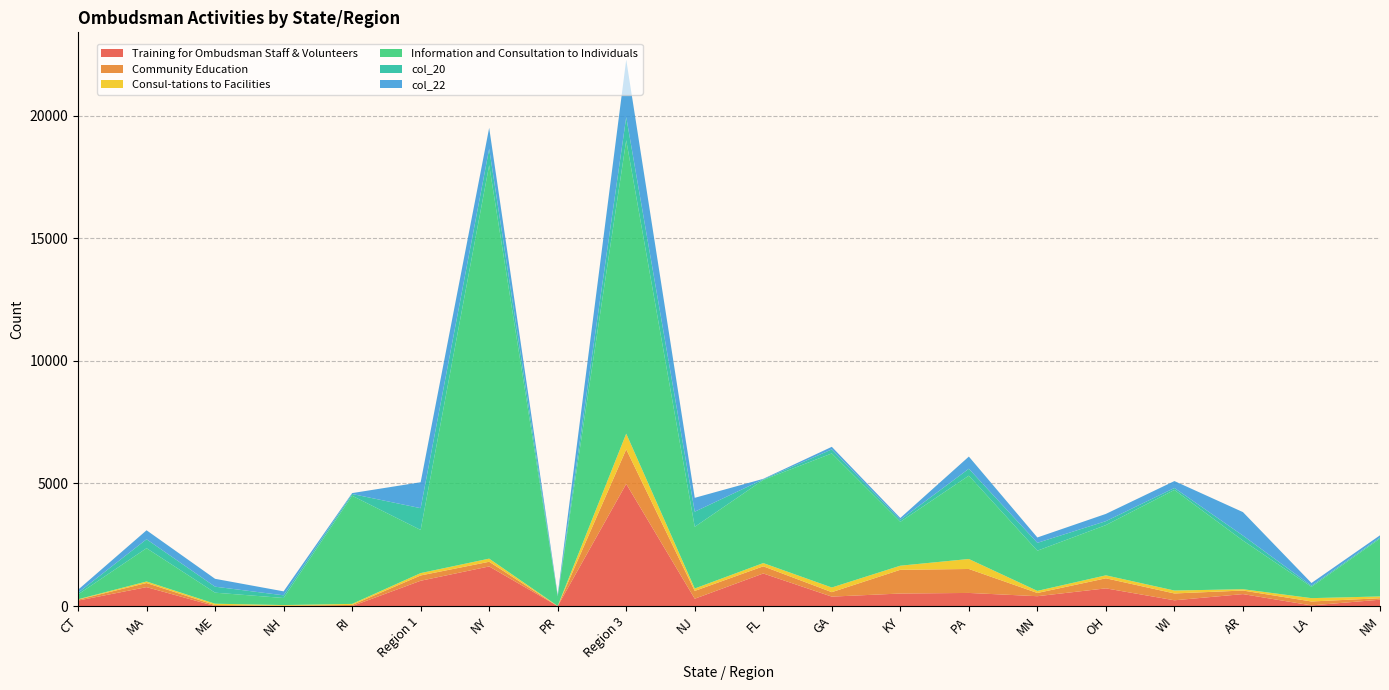

Reading left to right, what are all the values shown in this chart?

Training for Ombudsman Staff & Volunteers: CT=224	MA=773	ME=0	NH=0	RI=0	Region 1=1033	NY=1617	PR=0	Region 3=4982	NJ=300	FL=1330	GA=386	KY=512	PA=536	MN=403	OH=723	WI=236	AR=489	LA=28	NM=260
Community Education: CT=38	MA=167	ME=41	NH=13	RI=47	Region 1=216	NY=190	PR=0	Region 3=1409	NJ=319	FL=292	GA=182	KY=968	PA=977	MN=131	OH=410	WI=279	AR=145	LA=160	NM=60
Consul-tations to Facilities: CT=16	MA=63	ME=55	NH=29	RI=42	Region 1=96	NY=128	PR=6	Region 3=640	NJ=98	FL=132	GA=190	KY=167	PA=407	MN=86	OH=121	WI=119	AR=54	LA=136	NM=73
Information and Consultation to Individuals: CT=198	MA=1357	ME=451	NH=288	RI=4410	Region 1=1760	NY=16044	PR=391	Region 3=11964	NJ=2515	FL=3389	GA=5466	KY=1789	PA=3398	MN=1639	OH=2049	WI=4103	AR=1983	LA=460	NM=2359
col_20: CT=68	MA=365	ME=244	NH=109	RI=71	Region 1=887	NY=665	PR=30	Region 3=945	NJ=616	FL=24	GA=165	KY=81	PA=281	MN=320	OH=160	WI=78	AR=204	LA=46	NM=41
col_22: CT=121	MA=366	ME=321	NH=162	RI=37	Region 1=1057	NY=857	PR=33	Region 3=2340	NJ=566	FL=22	GA=105	KY=76	PA=497	MN=219	OH=296	WI=283	AR=957	LA=111	NM=93